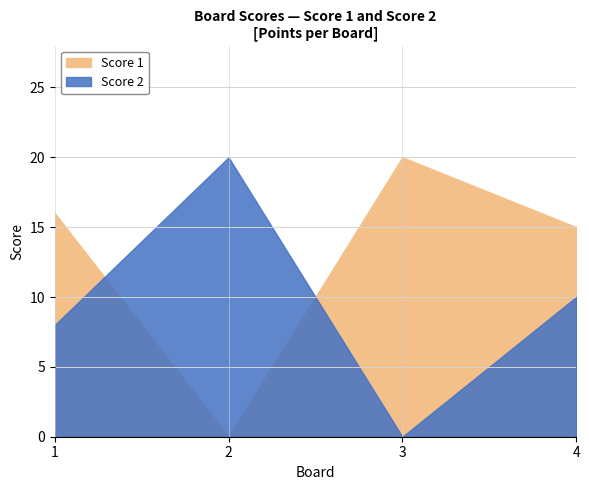

True or false: Score 2 and Score 1 cross at least once.

True